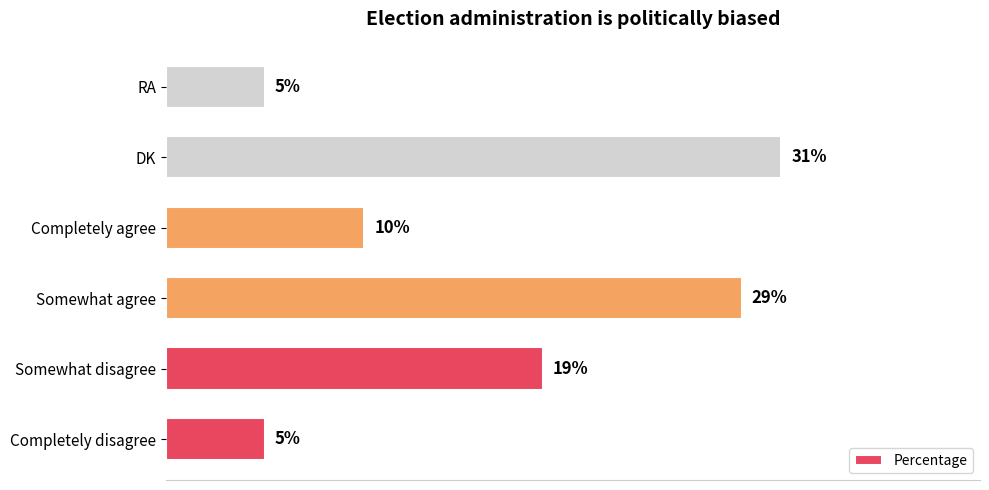

At which category does the chart reach its peak across all series?

DK